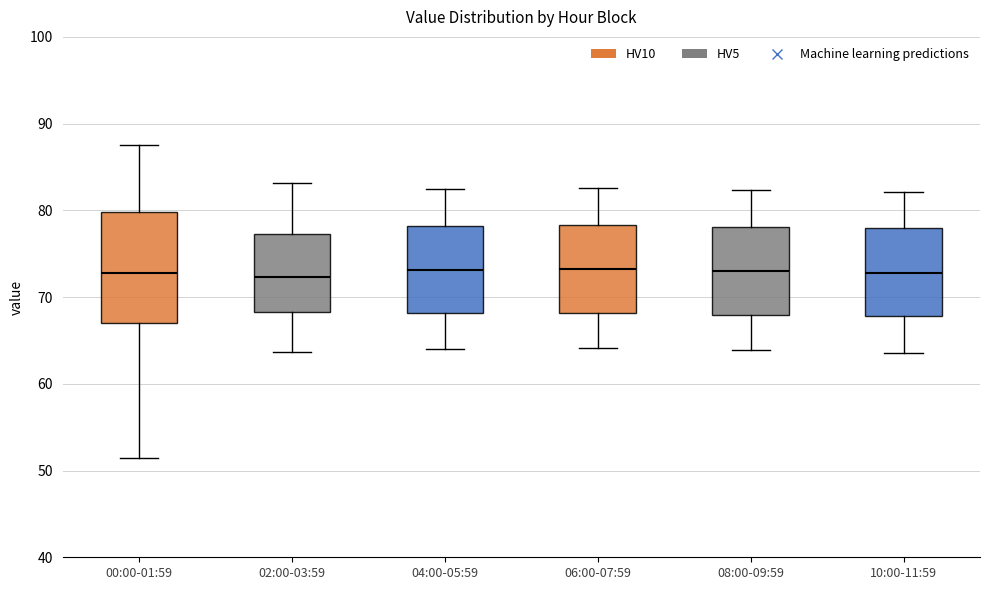

Where is the upper edge of the box for 04:00-05:59 on the y-axis? The values are not printed on the chart, so give them approximately, as read against the axis.

78